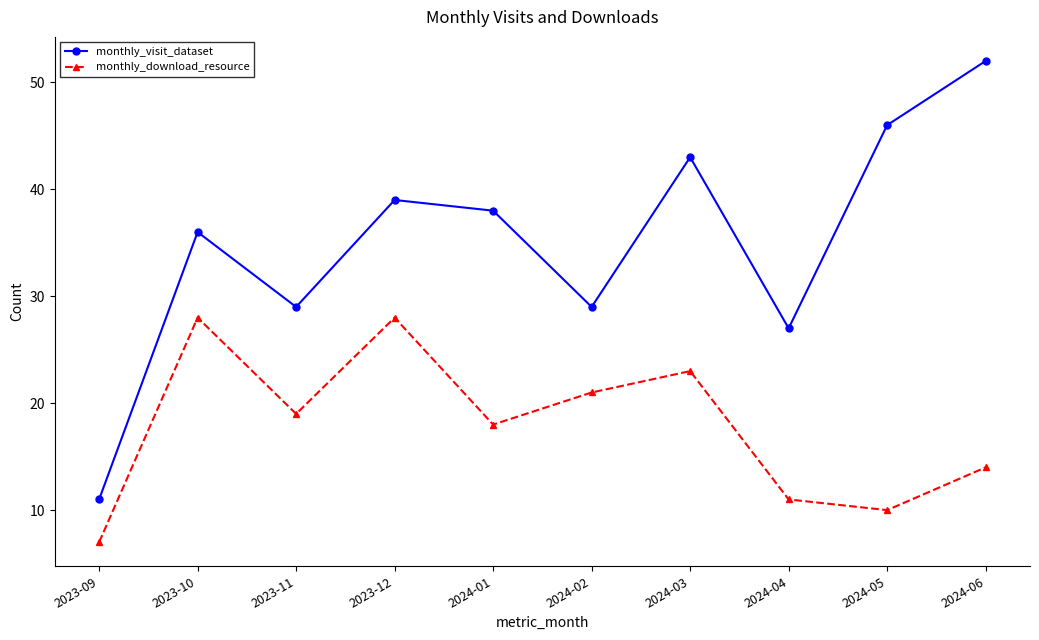

What is the greatest value displayed?

52